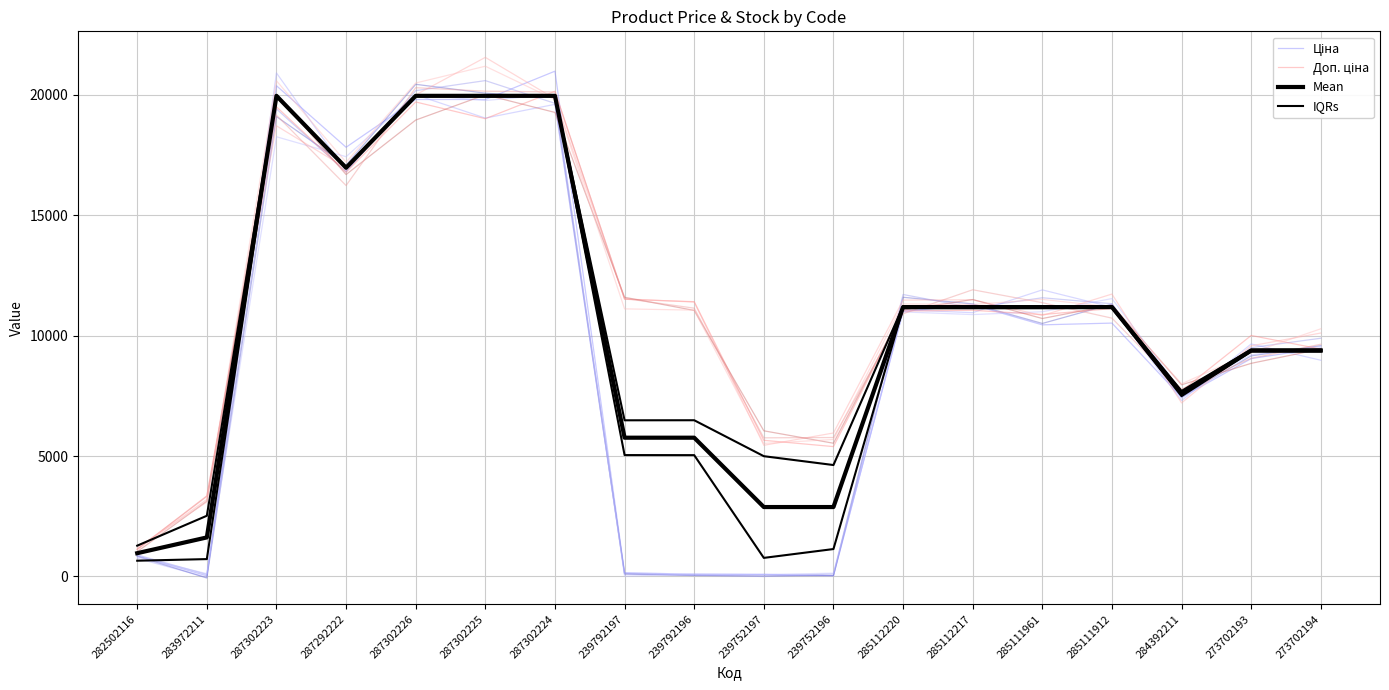

What is the value of the Mean point at the 11th from the left?

2881.0